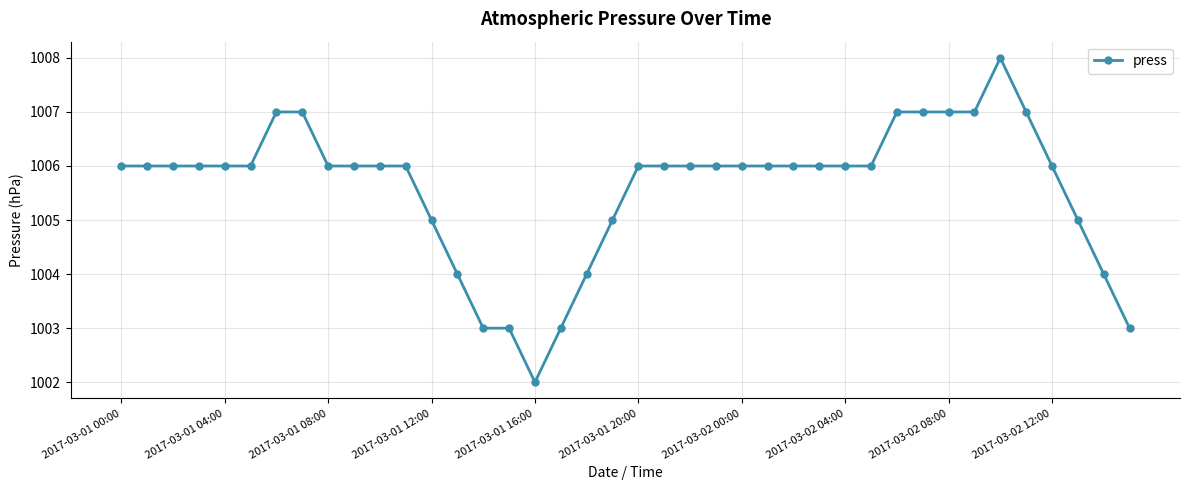

What is the value of the 10th point from the left?

1006